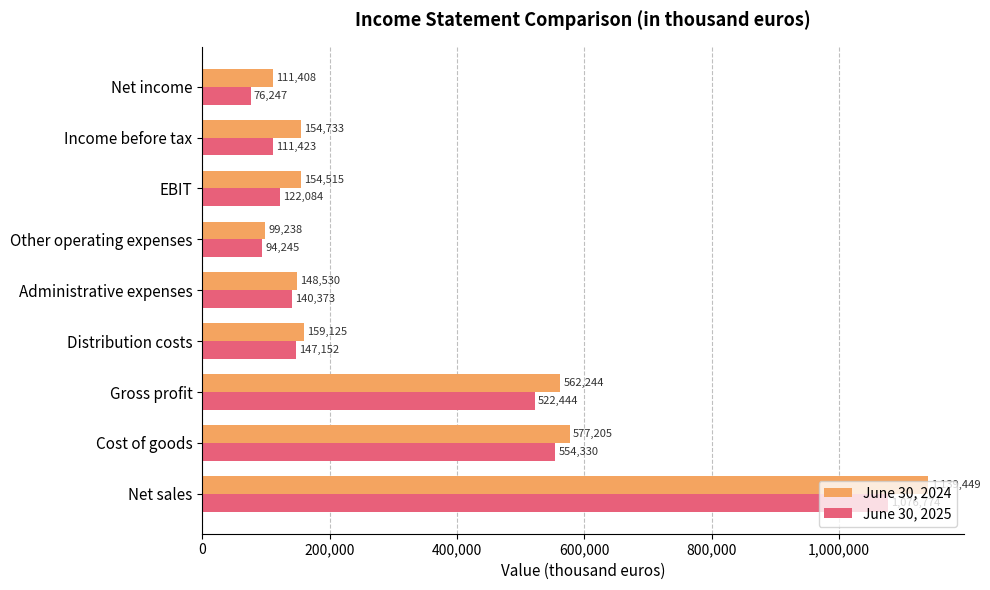

At which category is the sum across all series the highest?

Net sales